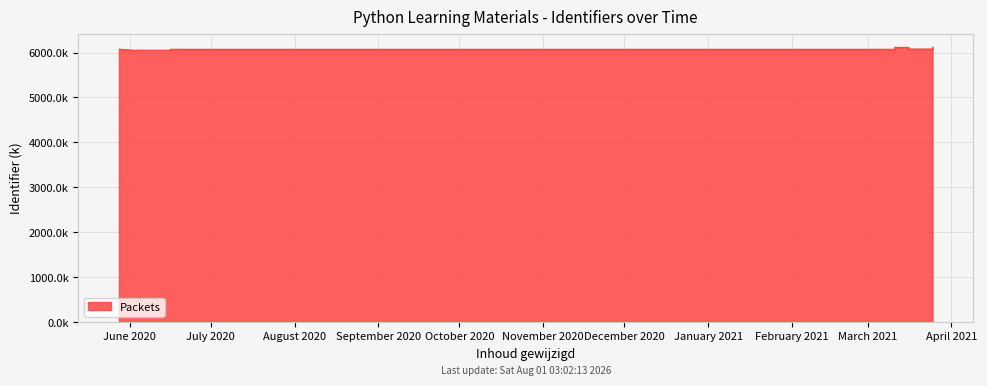

The value at 2020-06-16 is 10498.3. True or false?

False